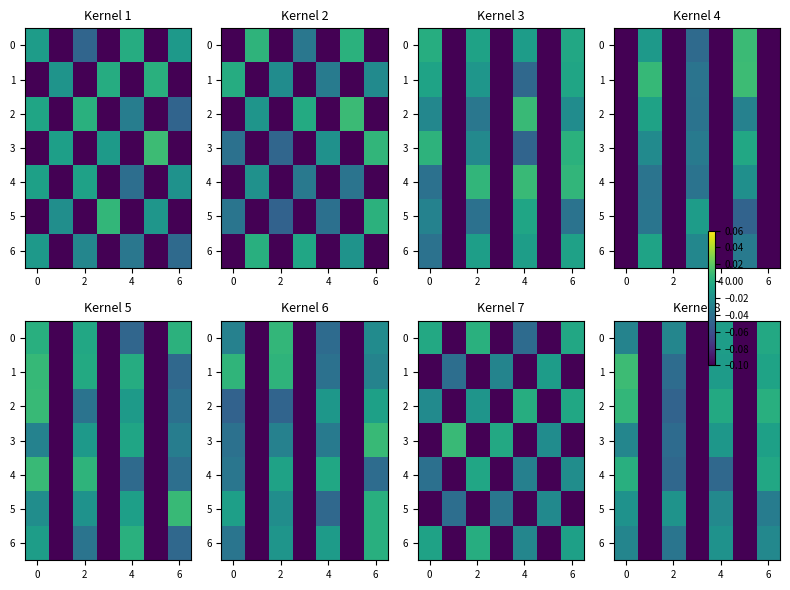

Is it true that row_4 equals -0.0 at 2?

True